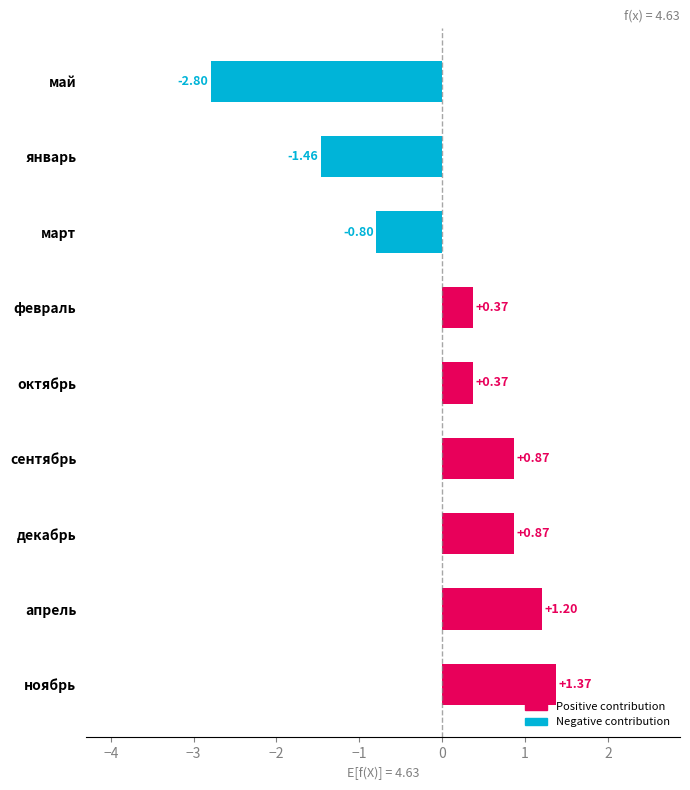

Which category has the lowest value across all series?

май